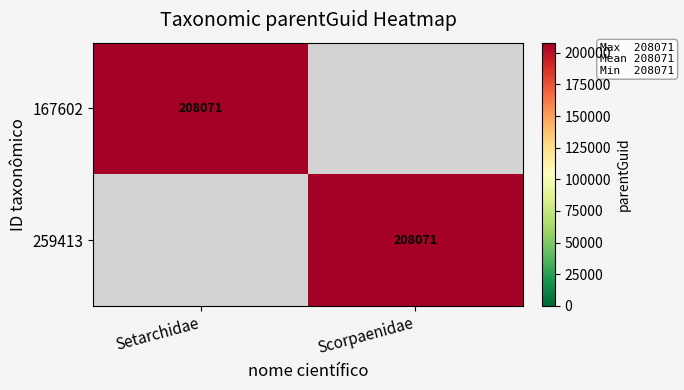

True or false: 259413 has a value of 208071 at Scorpaenidae.

True